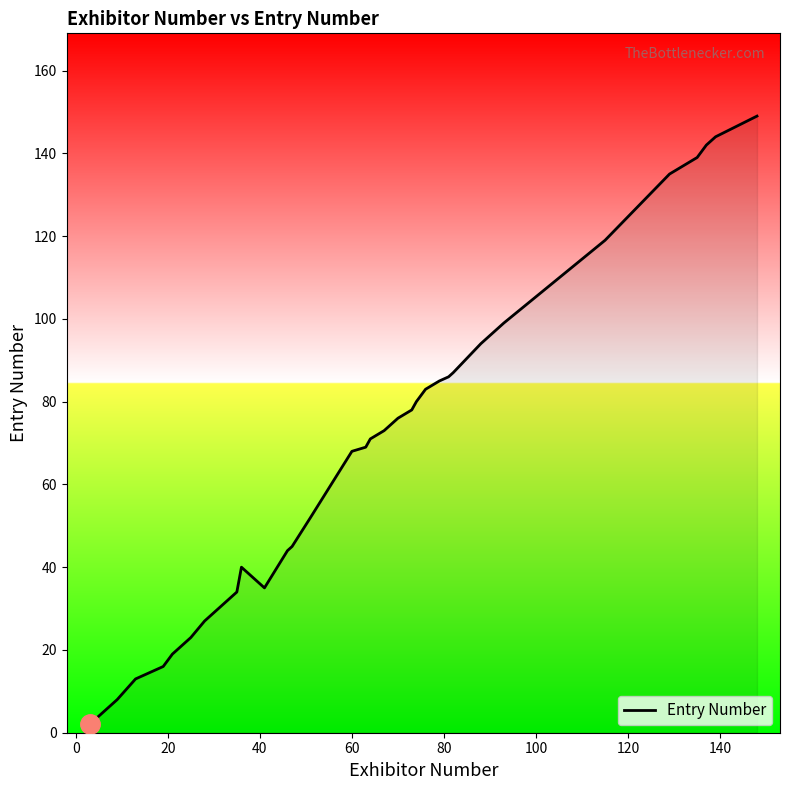

What is the greatest value displayed?

149